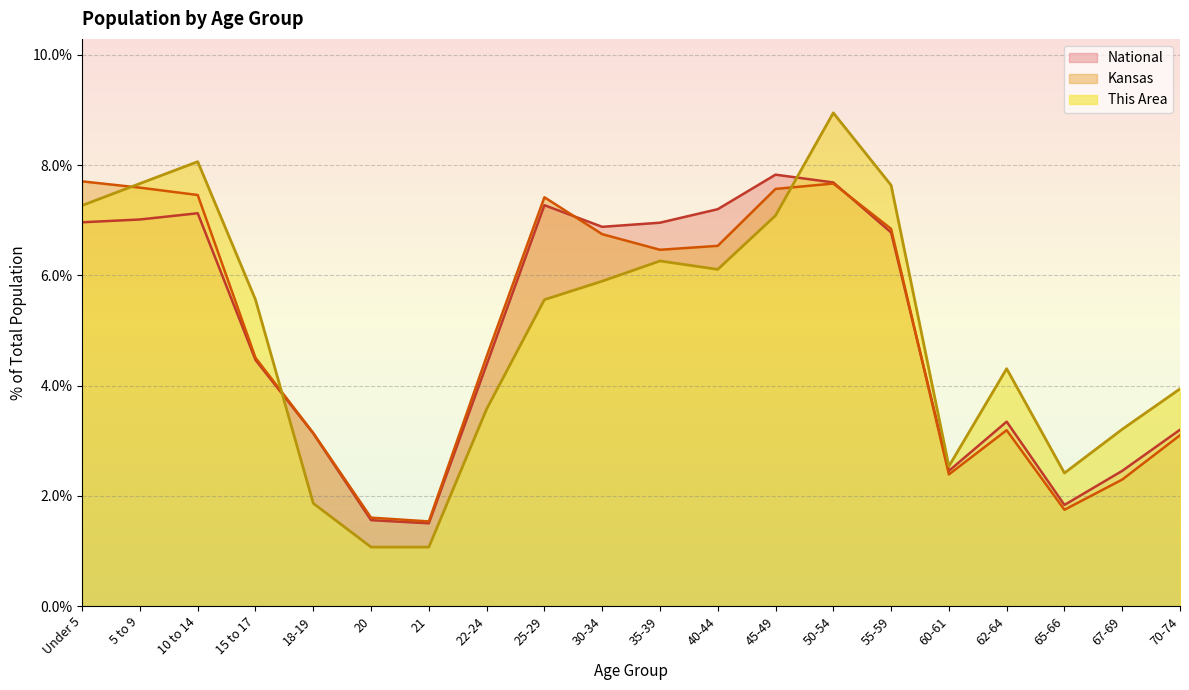

Where do Kansas and This Area first cross each other?

Under 5 and 5 to 9